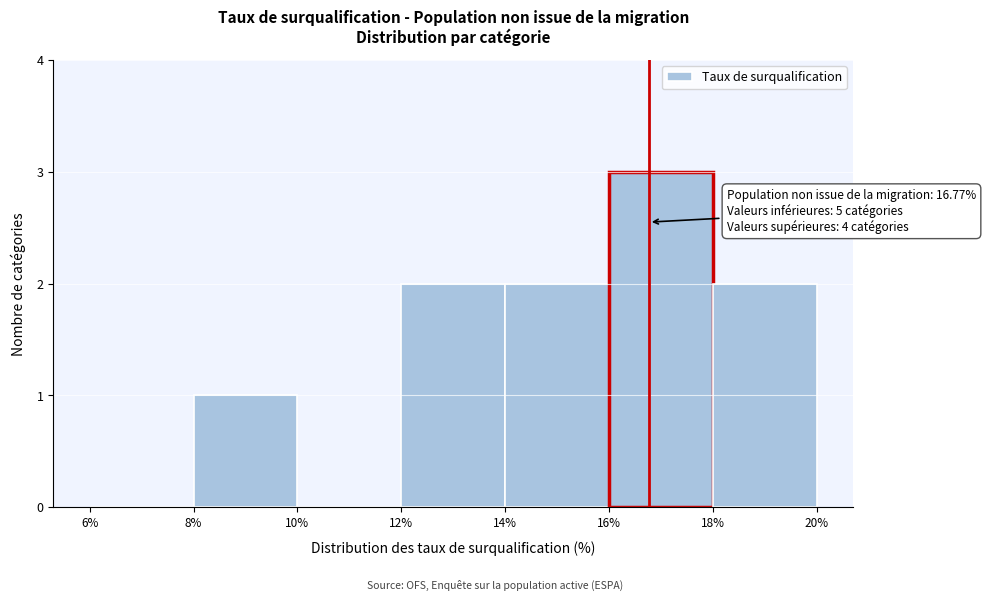

Over which range of the x-axis is the bar tallest?

16% to 18%